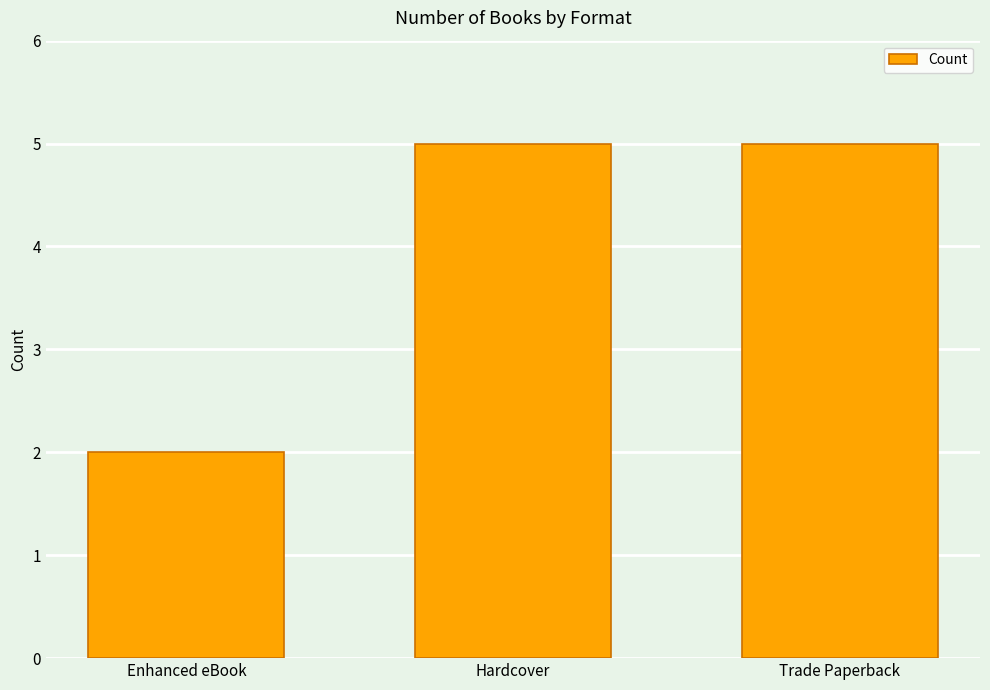

What is the label of the 3rd bar from the left?

Trade Paperback